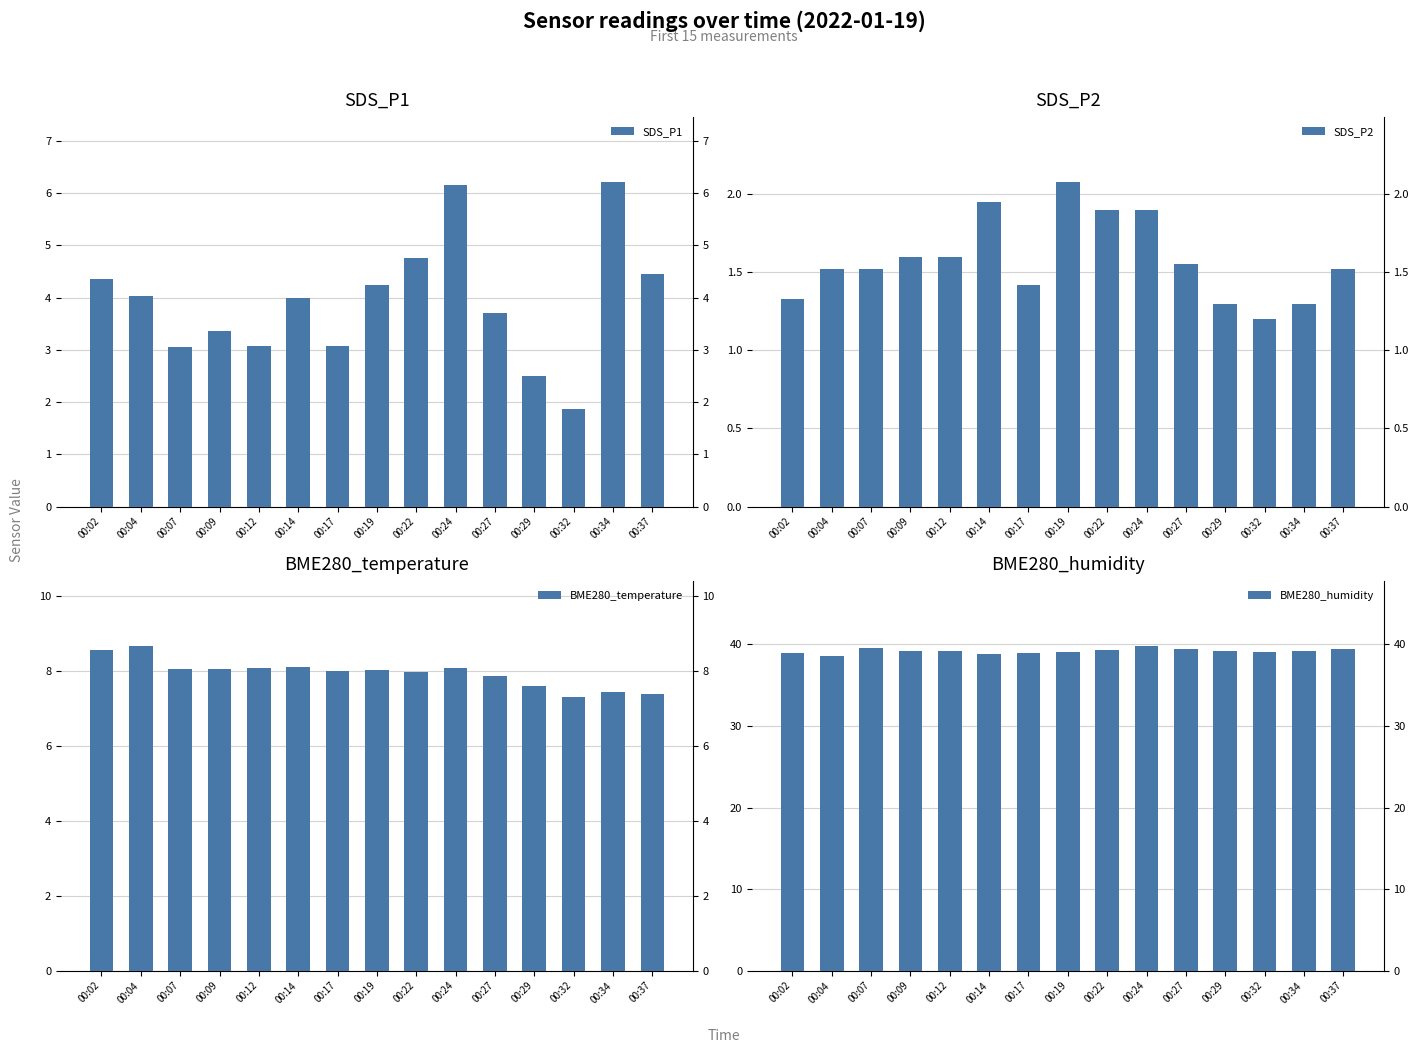

Read the SDS_P1 value at 00:34.

6.2